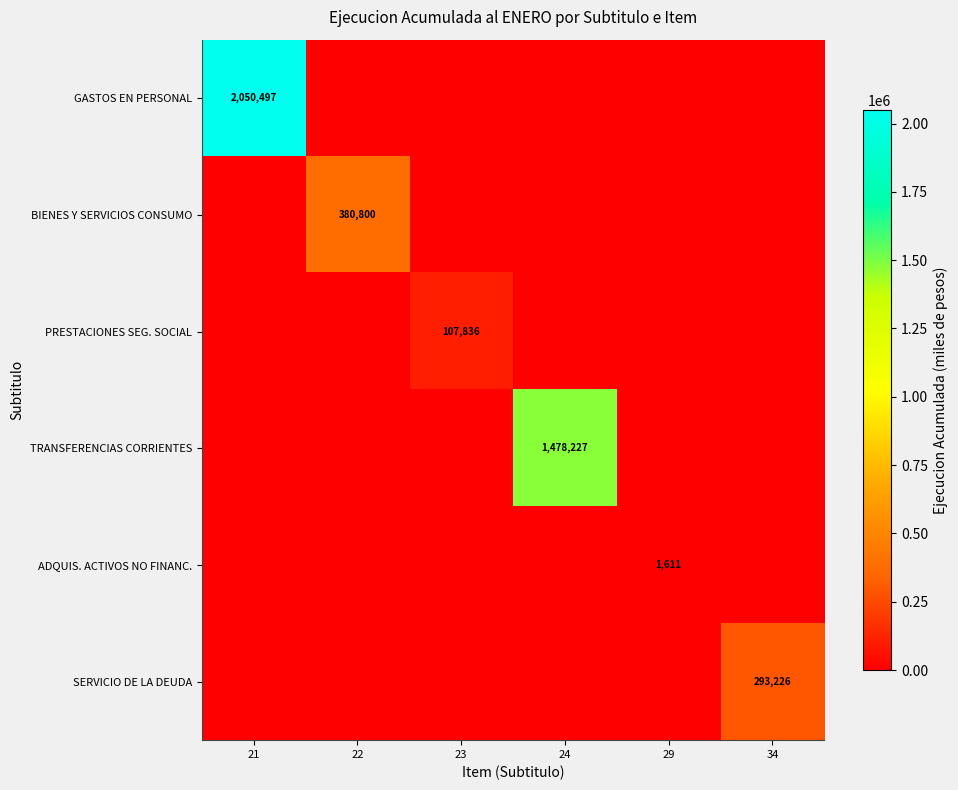

The ADQUIS. ACTIVOS NO FINANC. series shows 1611 at 29. True or false?

True